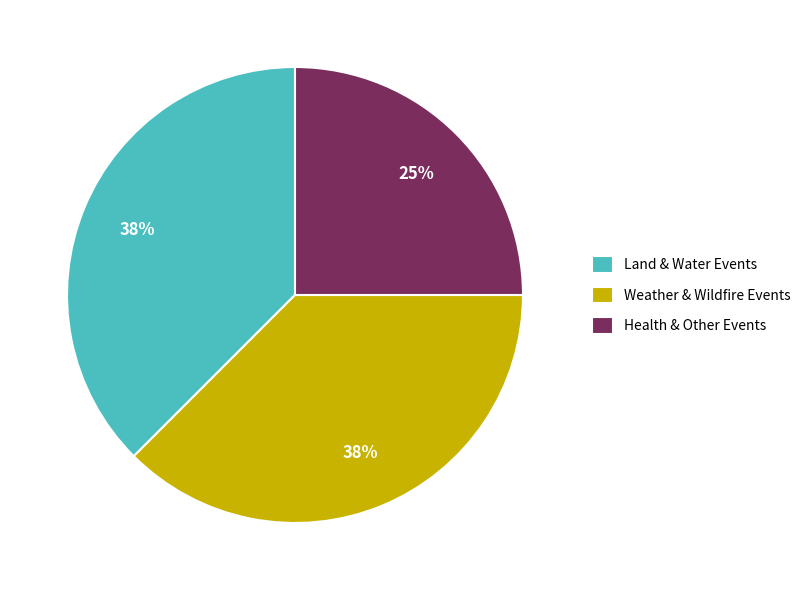

To the nearest percent, what is the average slice percentage?

33%